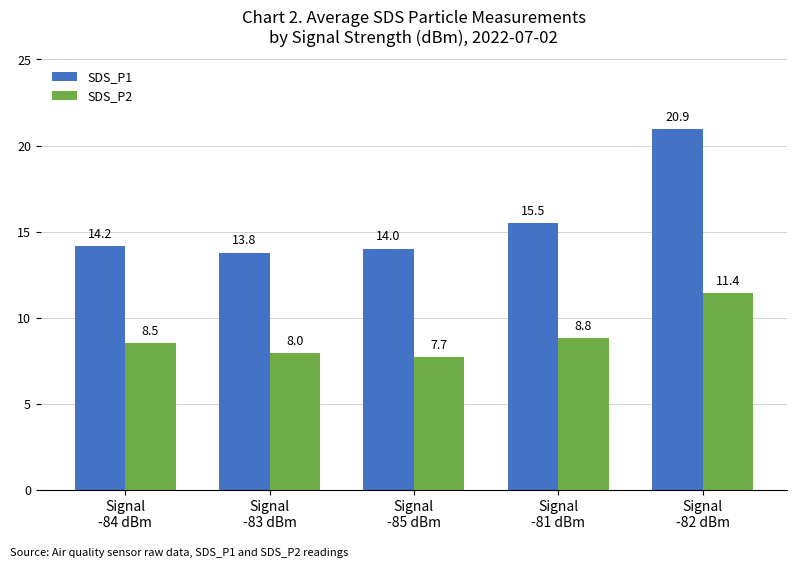

How many values in the SDS_P1 series exceed 14?

4